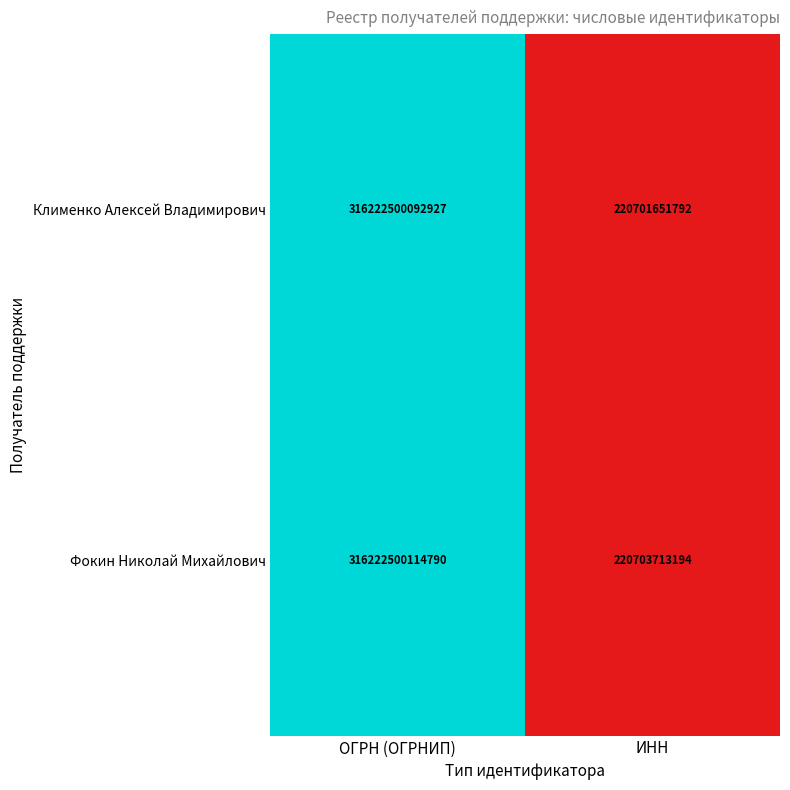

Rank the series at ОГРН (ОГРНИП) from highest to lowest value.

Фокин Николай Михайлович, Клименко Алексей Владимирович